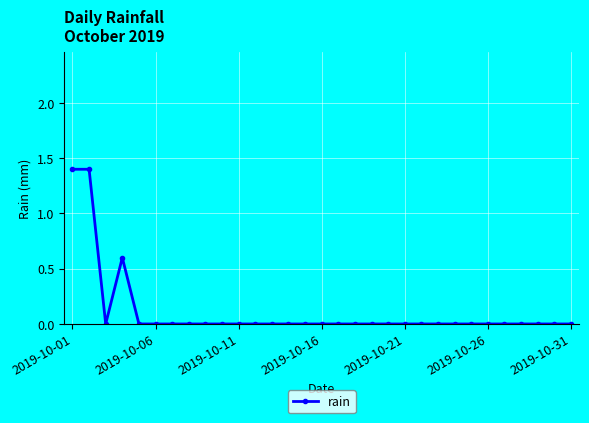

What is the sum of all values?

3.4